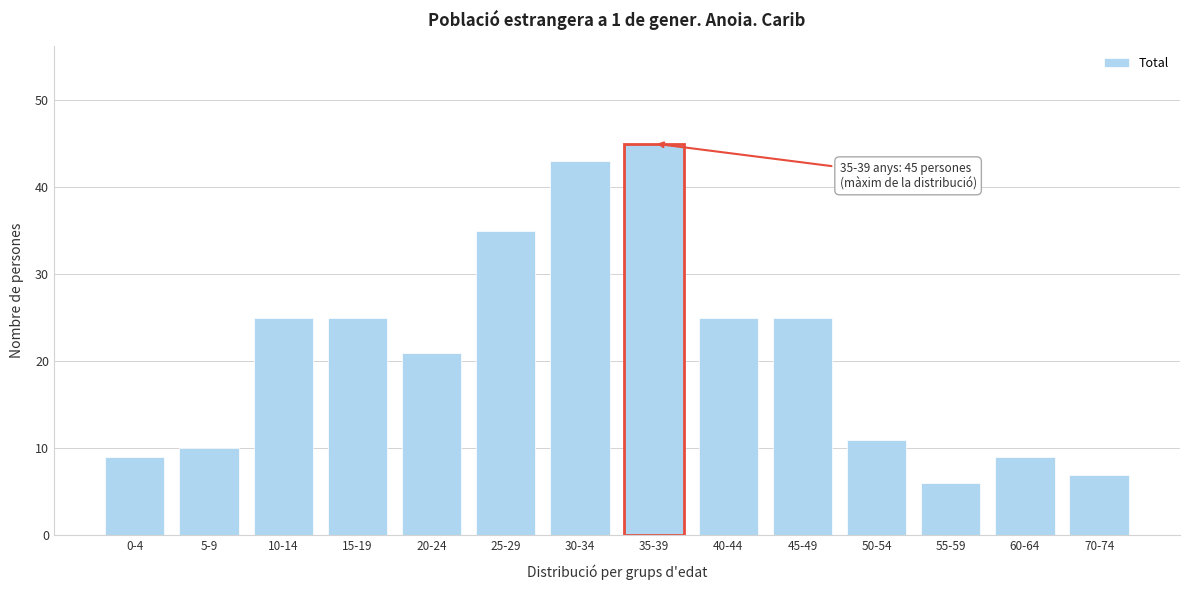

Reading left to right, list all the values displayed in this chart.

0-4=9	5-9=10	10-14=25	15-19=25	20-24=21	25-29=35	30-34=43	35-39=45	40-44=25	45-49=25	50-54=11	55-59=6	60-64=9	70-74=7